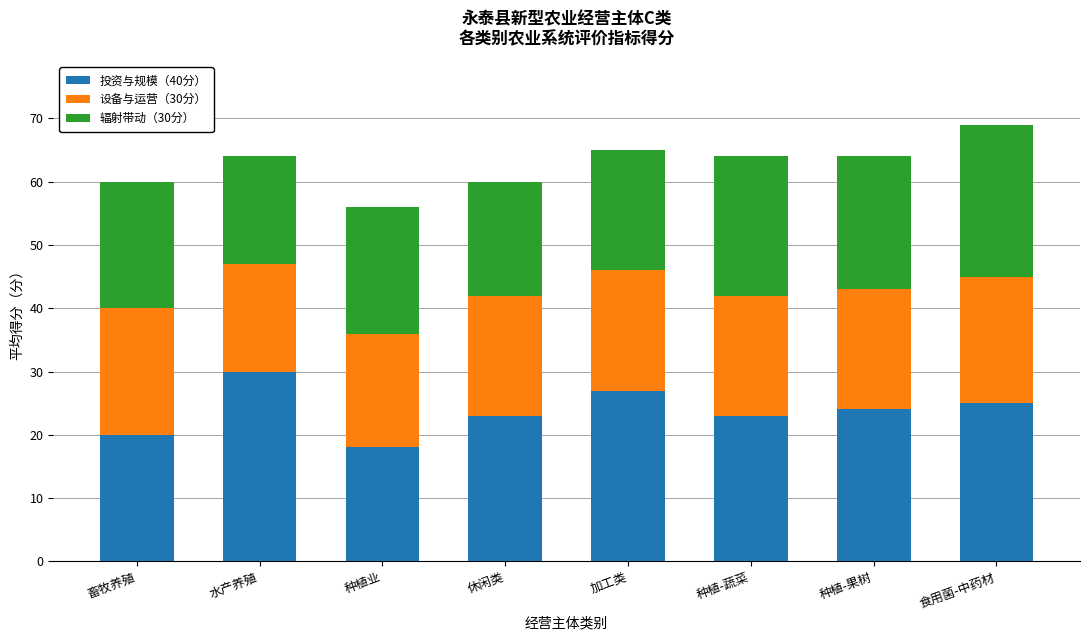

Reading left to right, list the values for the 投资与规模（40分） series.

20	30	18	23	27	23	24	25